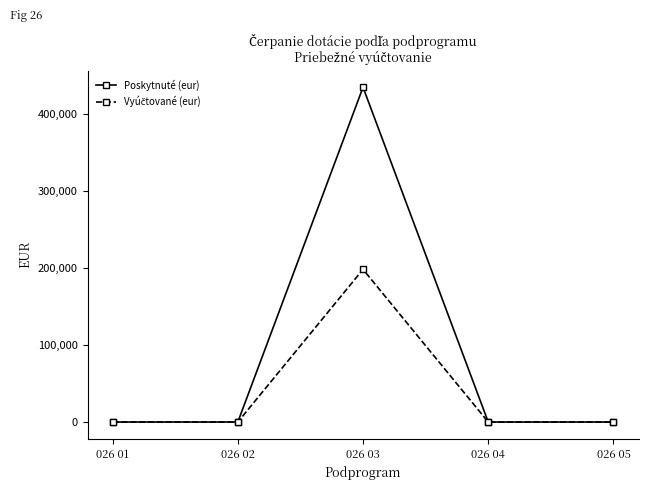

Which series has the widest spread of values?

Poskytnuté (eur)